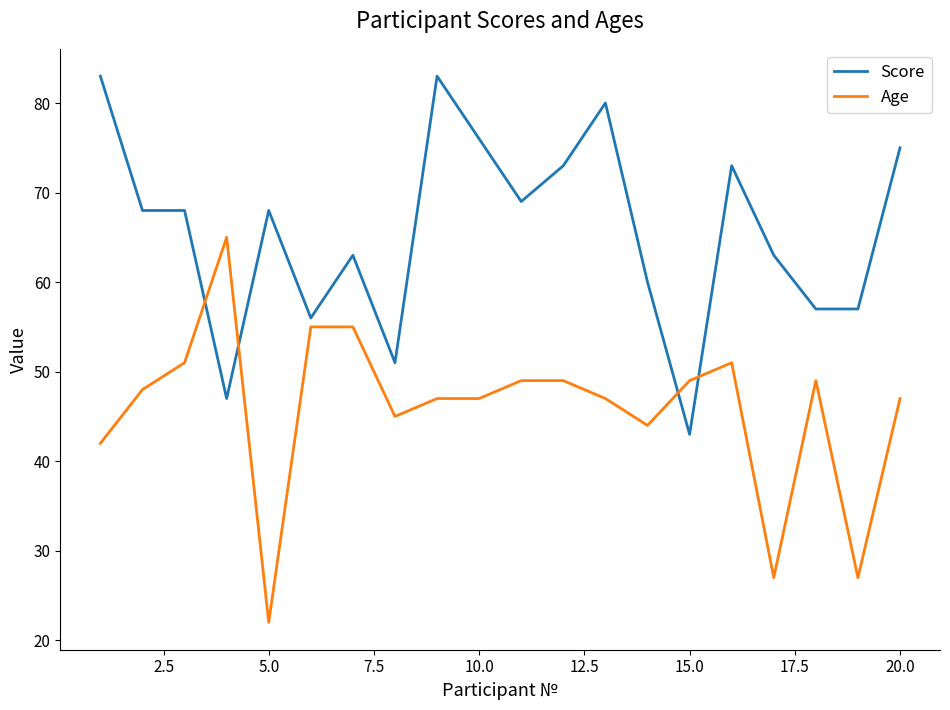

What is the sum of all Age values?

916